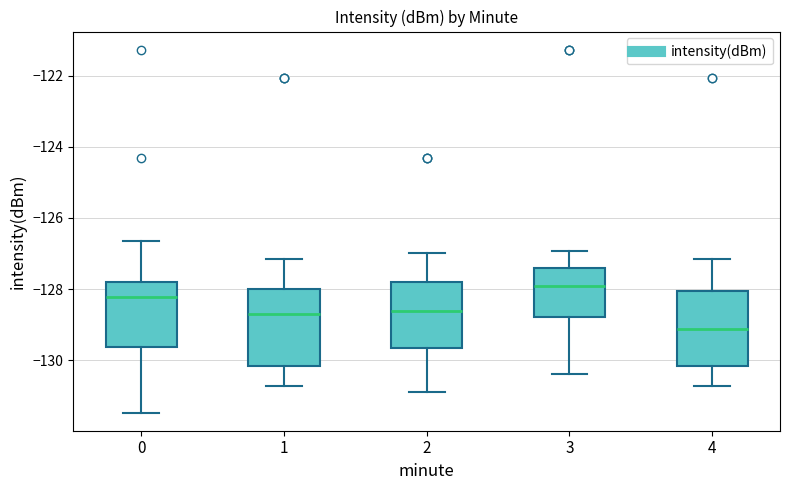

Reading left to right, read every box against the y-axis: the position of its median line, the range the box covers, and the ends of its whiskers. The values are not printed on the chart, so give them approximately, as read against the axis.

0: median -128.2, box -129.6 to -127.8, whiskers -131.4 to -126.6
1: median -128.8, box -130.2 to -128.0, whiskers -130.8 to -127.2
2: median -128.6, box -129.6 to -127.8, whiskers -130.8 to -127.0
3: median -128.0, box -128.8 to -127.4, whiskers -130.4 to -127.0
4: median -129.2, box -130.2 to -128.0, whiskers -130.8 to -127.2